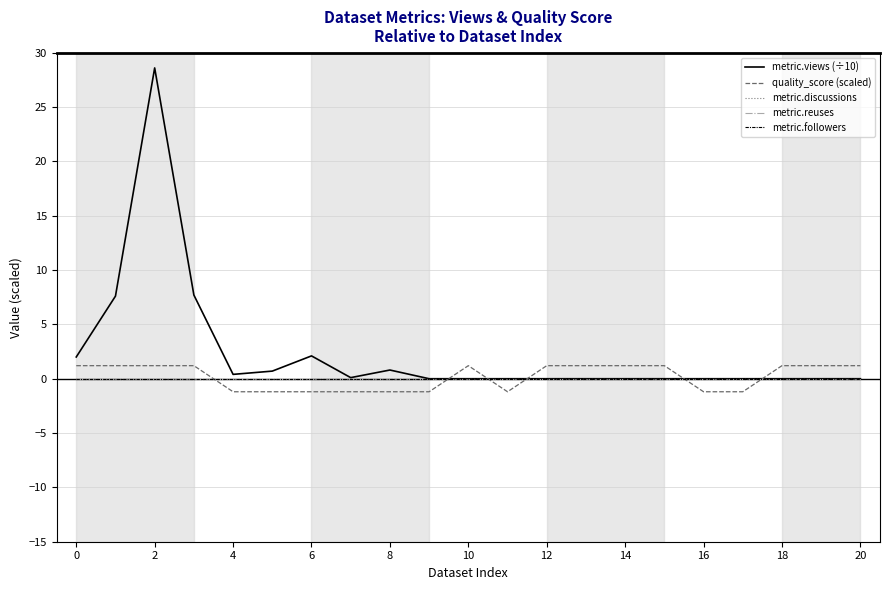

In quality_score (scaled), how many points are higher than both neighbors (excluding endpoints)?

1